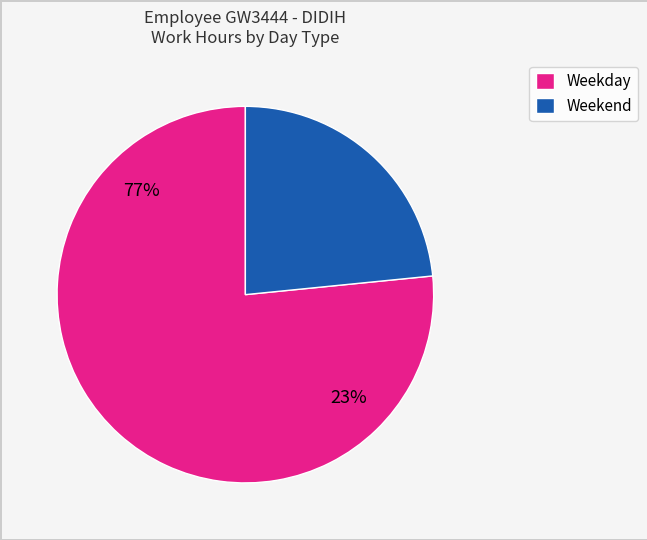

Does 23 account for over 50% of the chart?

No